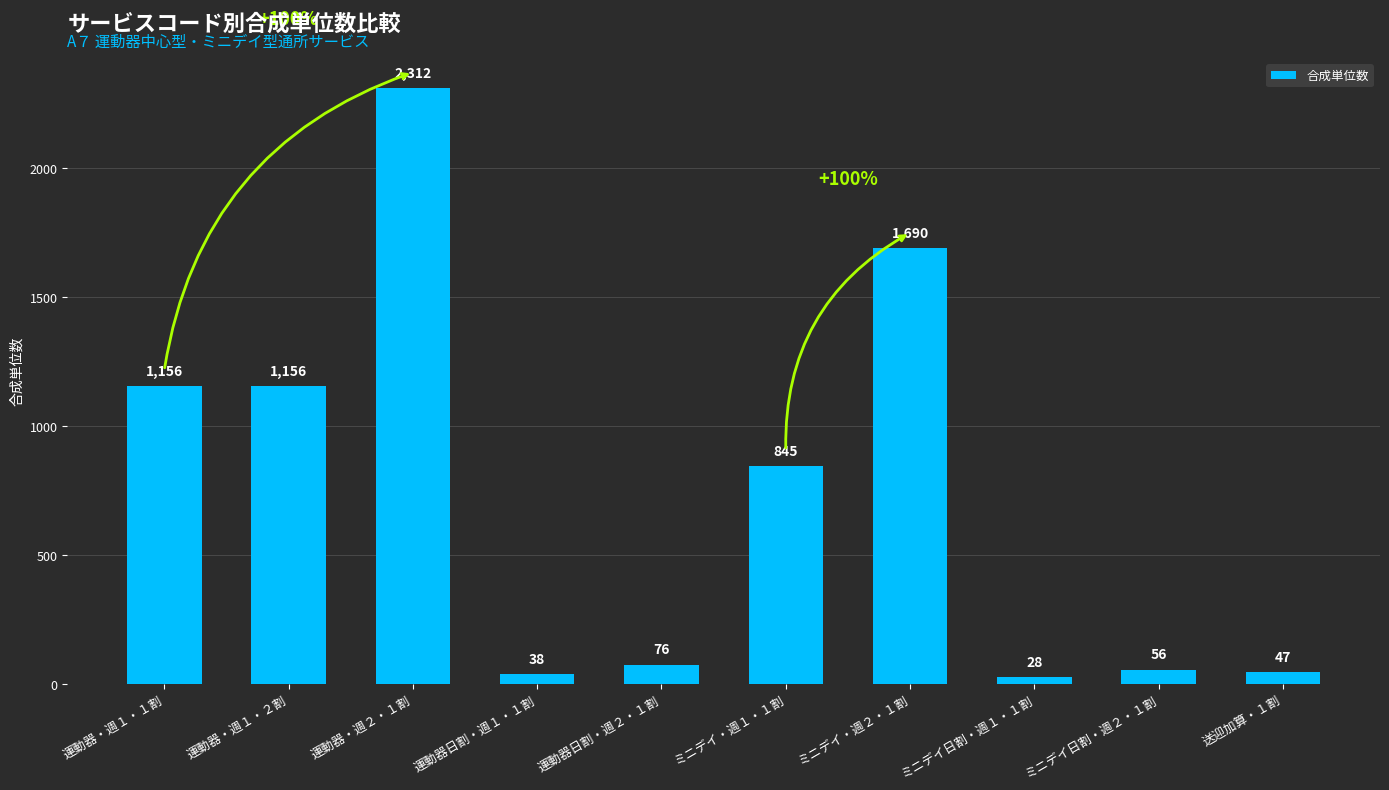

Reading left to right, what are all the values shown in this chart?

1156	1156	2312	38	76	845	1690	28	56	47